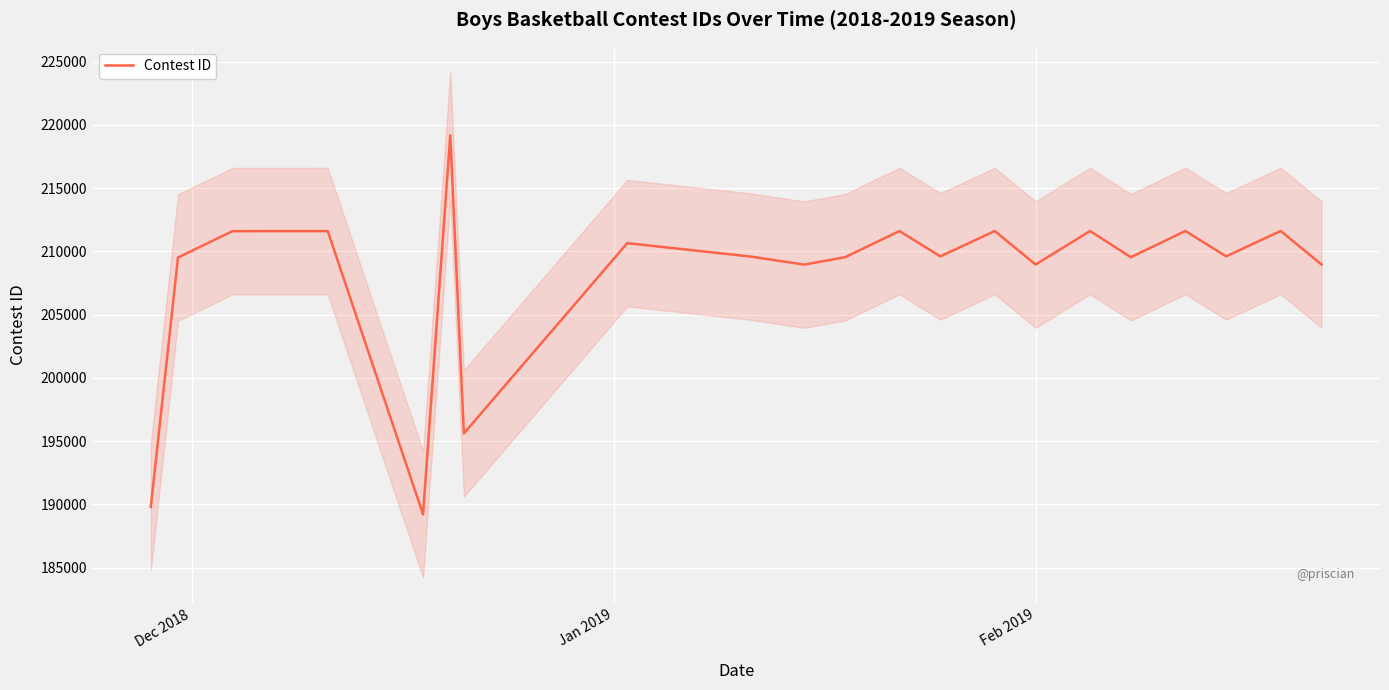

True or false: the data has more than 0 interior local peaks.

True